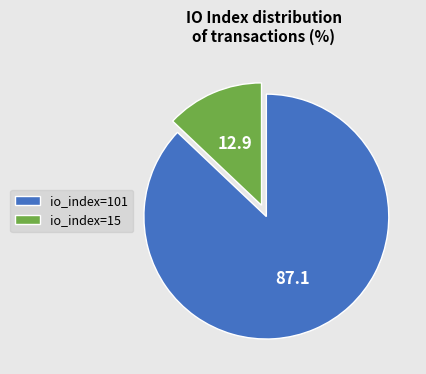

Approximately how many times larger is the value at io_index=101 compared to io_index=15?

6.7